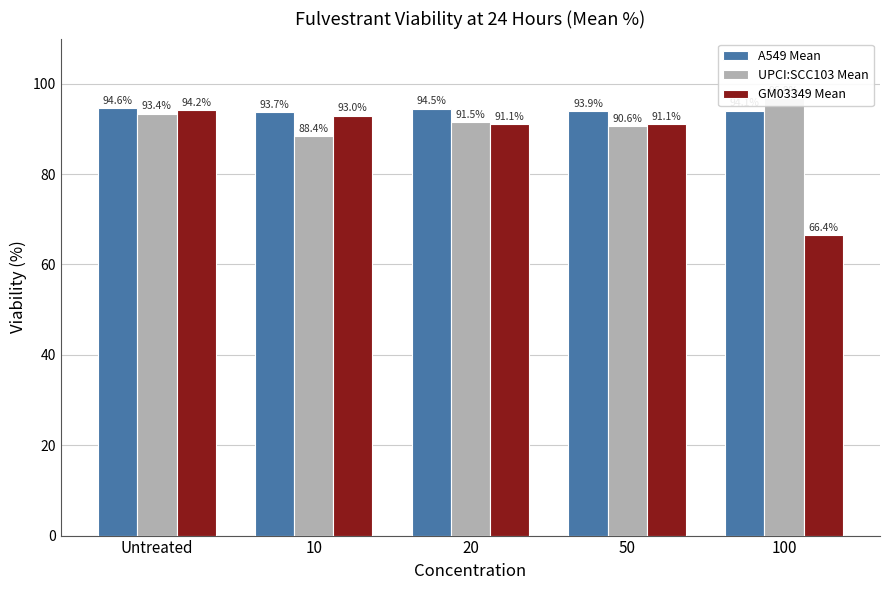

What is the difference between the A549 Mean values at 20 and Untreated?

0.1